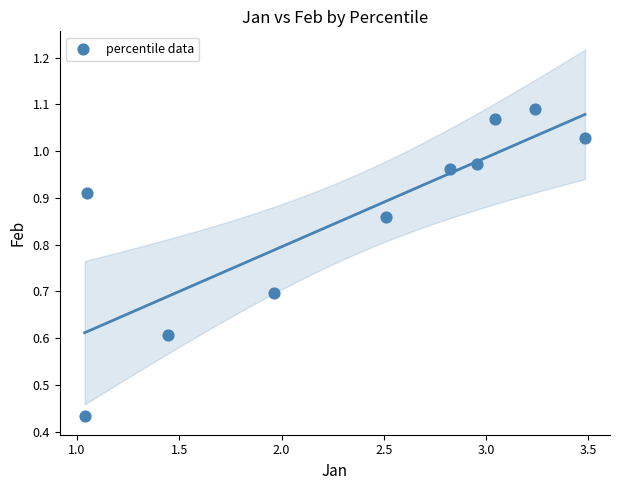

What is the average X value?

2.4